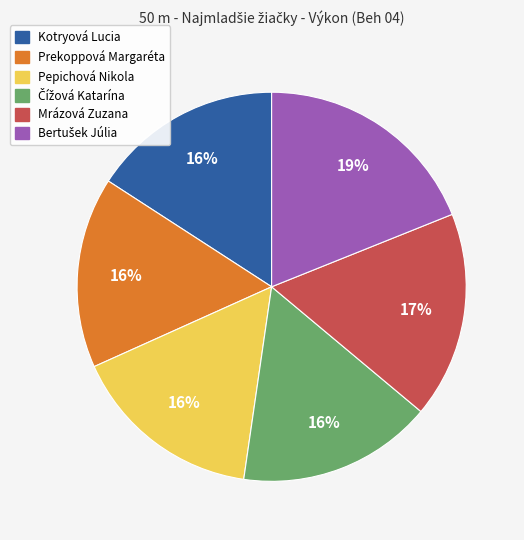

What percentage is the Mrázová Zuzana slice, to the nearest percent?

17%